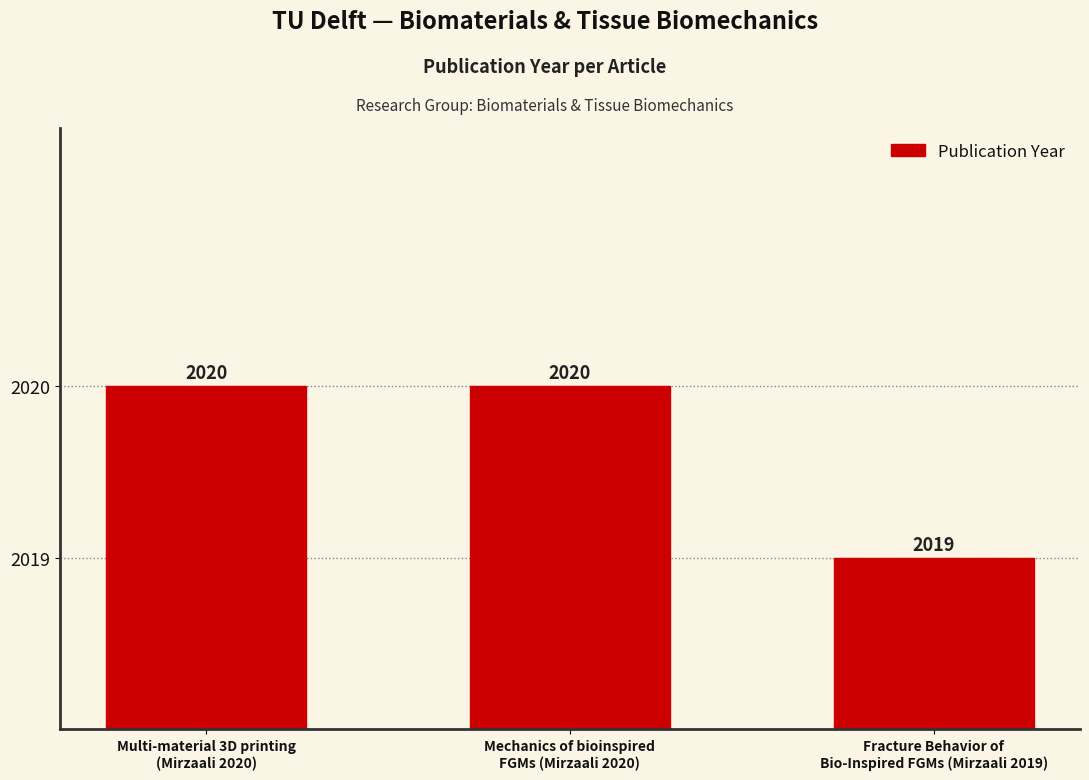

What is the label of the 3rd bar from the left?

Fracture Behavior of
Bio-Inspired FGMs (Mirzaali 2019)